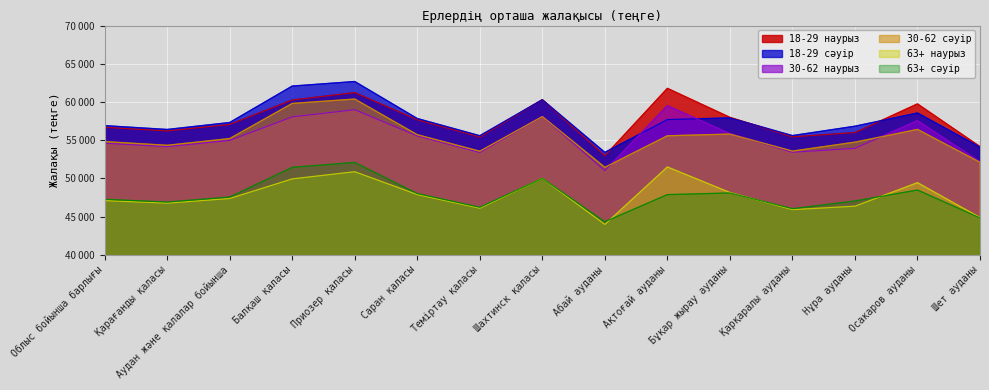

What is the difference between the highest and lowest values at Балқаш қаласы?

12144